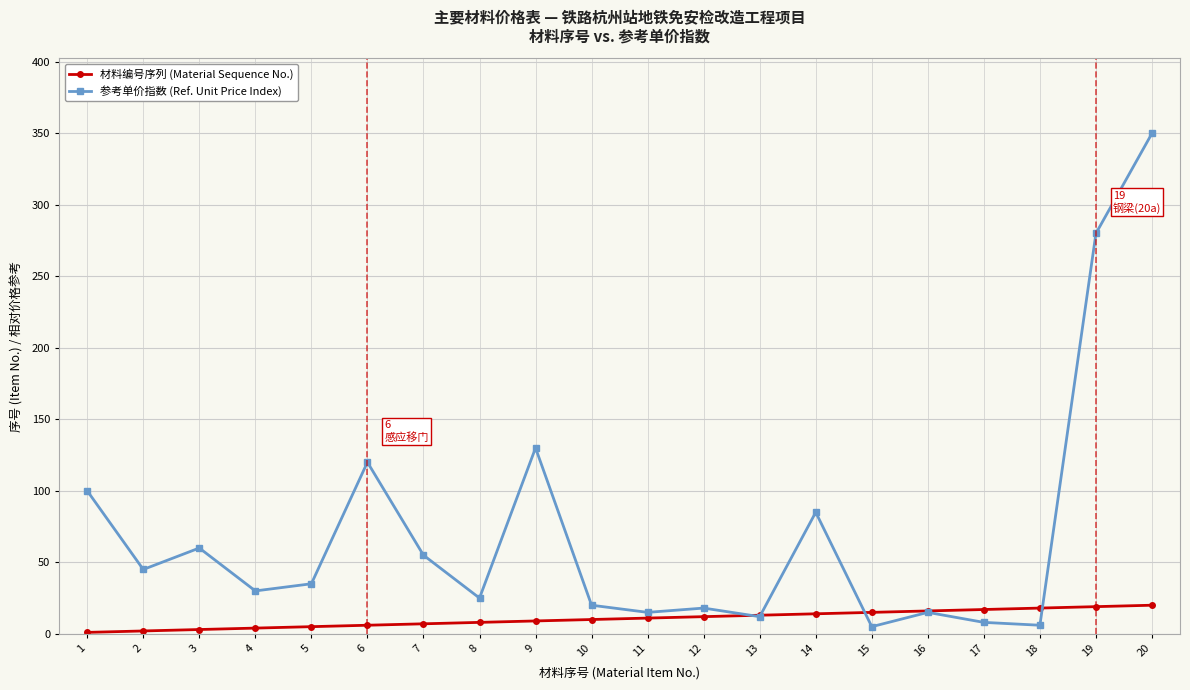

How many series are shown in this chart?

2